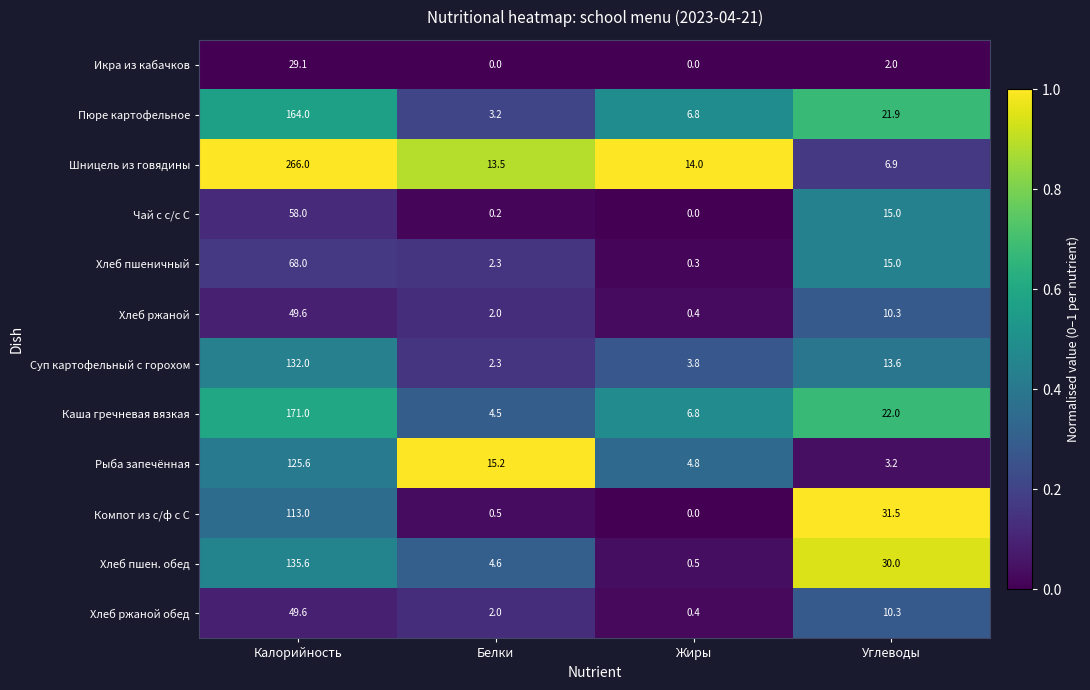

List the labels in order of Хлеб пшеничный value, smallest first.

Жиры, Белки, Углеводы, Калорийность